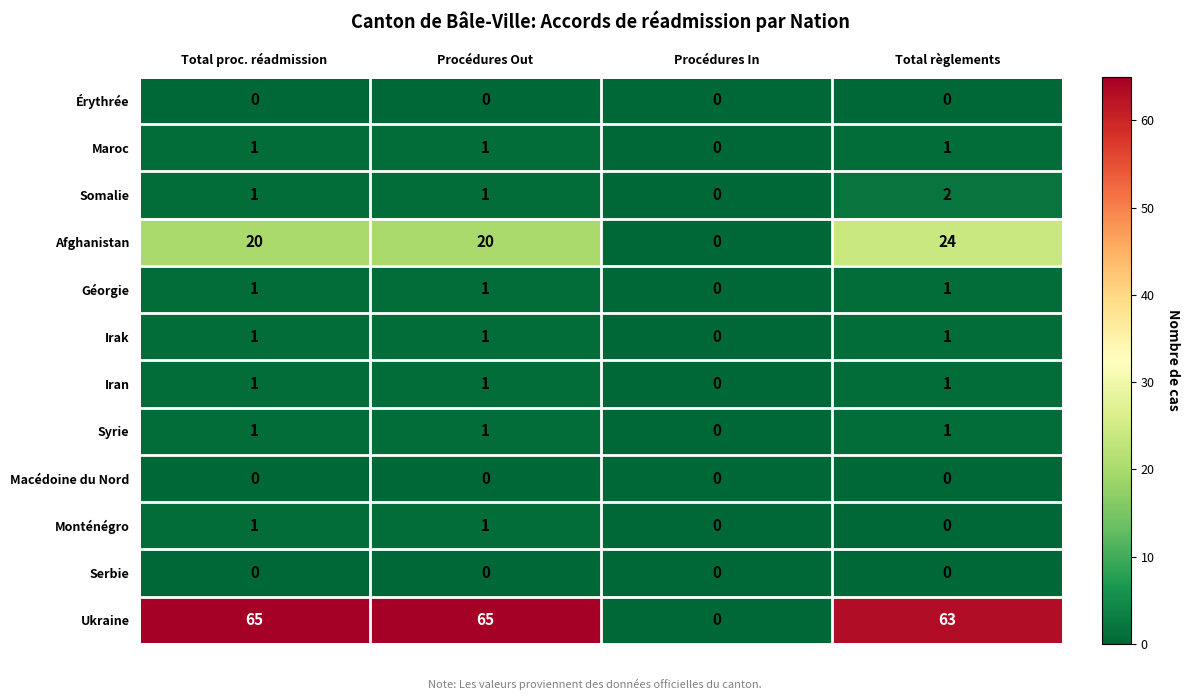

Which series has the largest total across all categories?

Ukraine